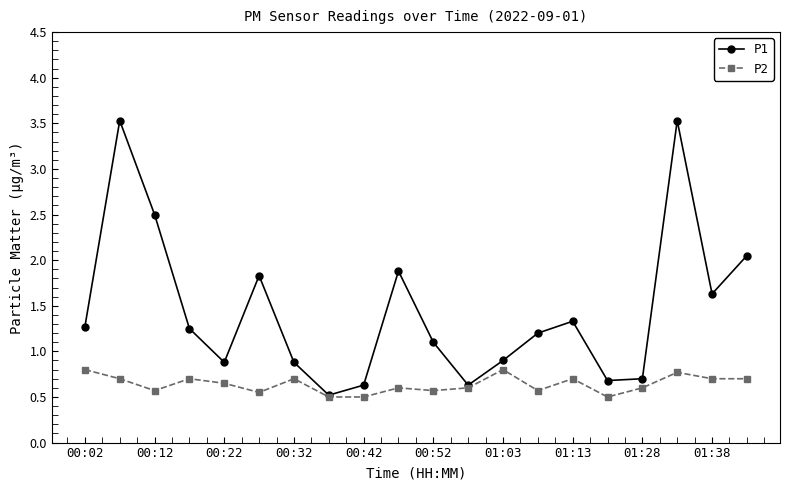

At how many categories does at least one series exceed 2?

4